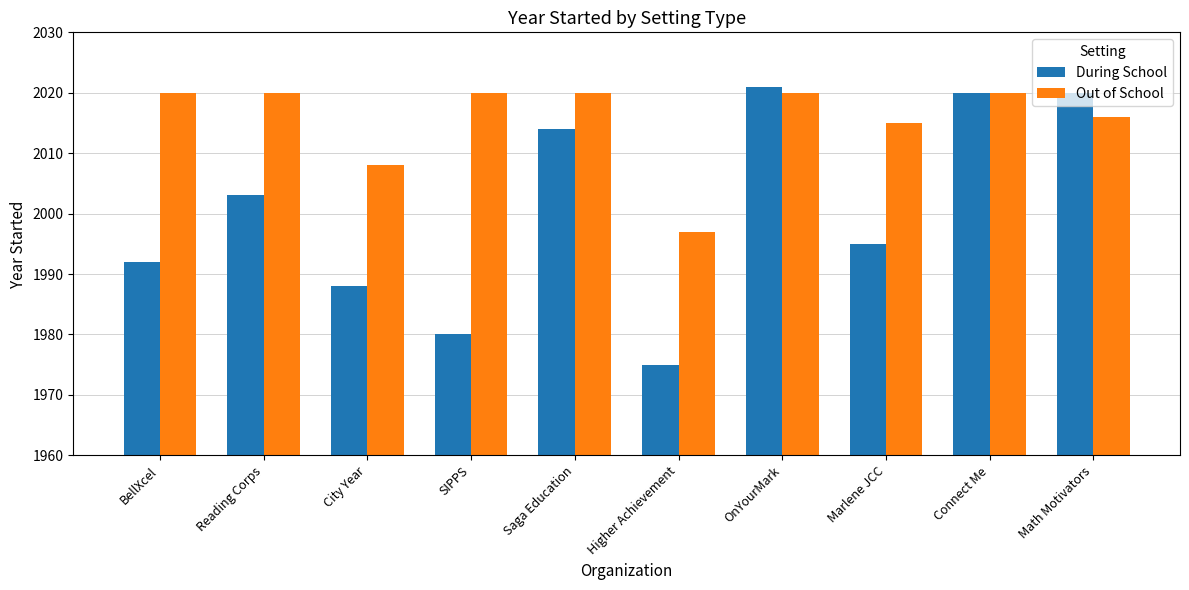

How many distinct data groups are displayed?

2